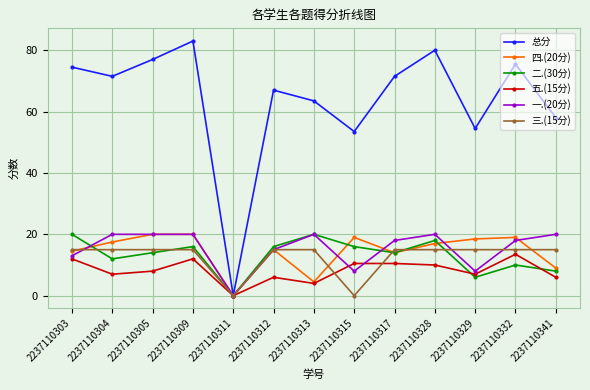

In 总分, how many points are higher than both neighbors (excluding endpoints)?

4